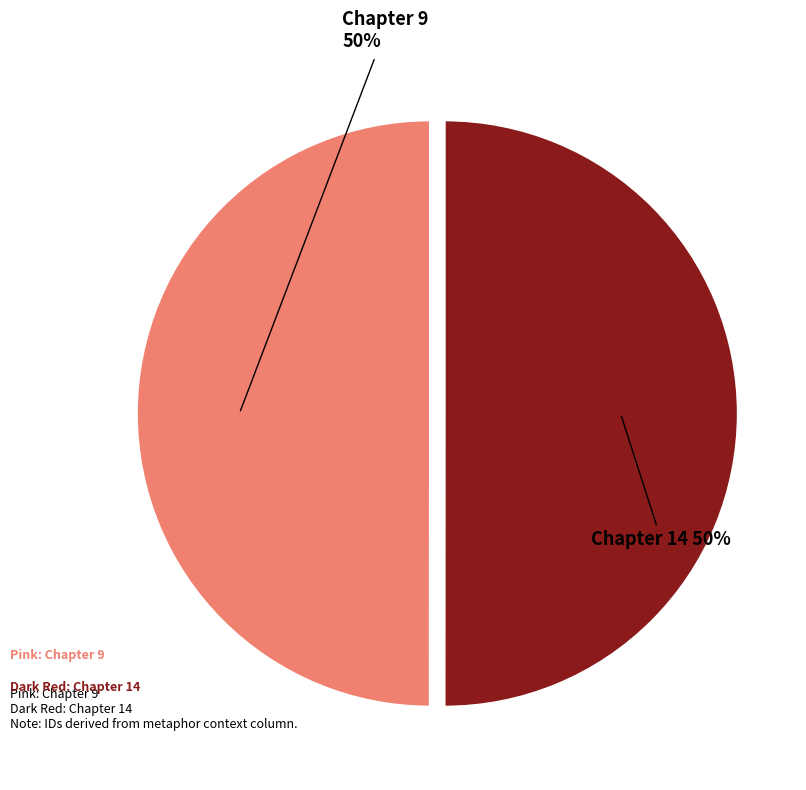

To the nearest percent, what is the average slice percentage?

50%